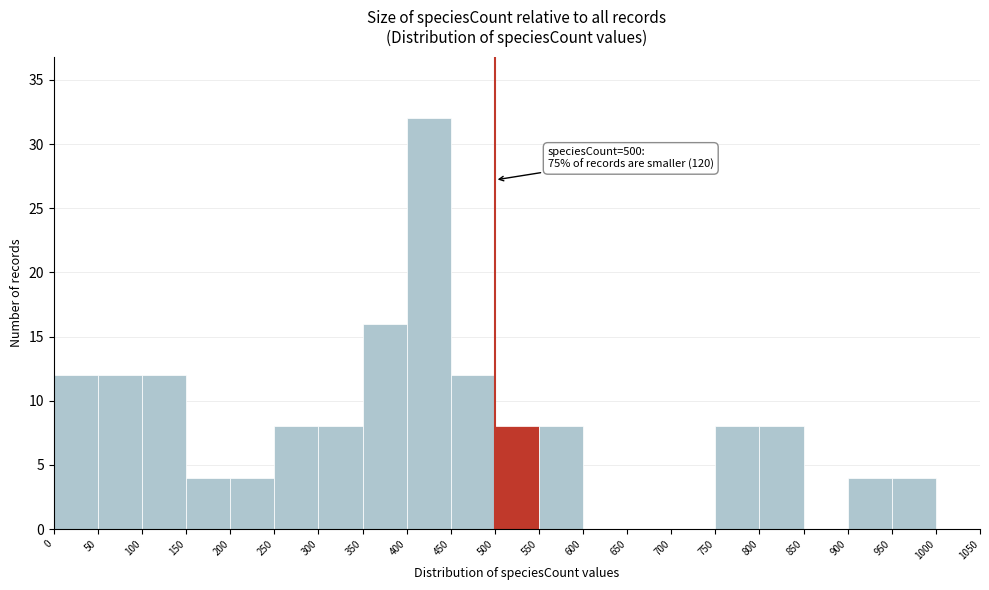

Over which range of the x-axis is the bar tallest?

400 to 450